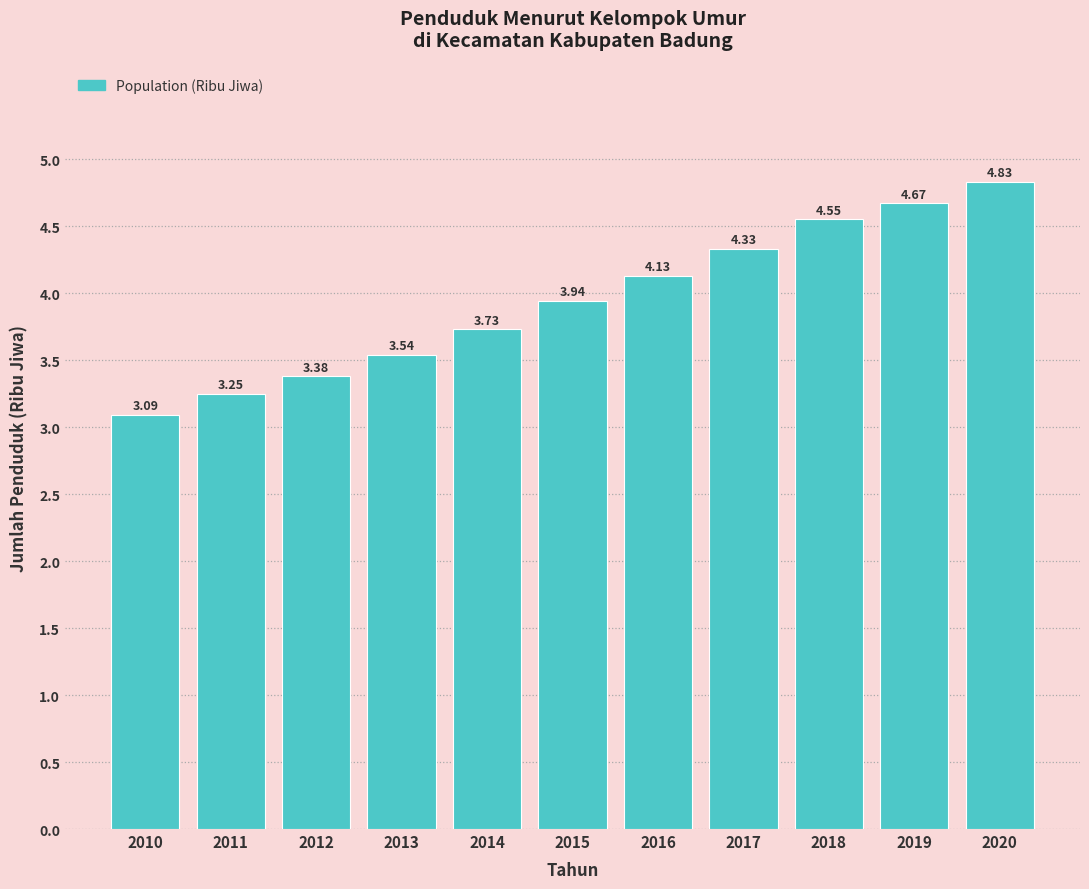

List the labels in order of value, smallest first.

2010, 2011, 2012, 2013, 2014, 2015, 2016, 2017, 2018, 2019, 2020